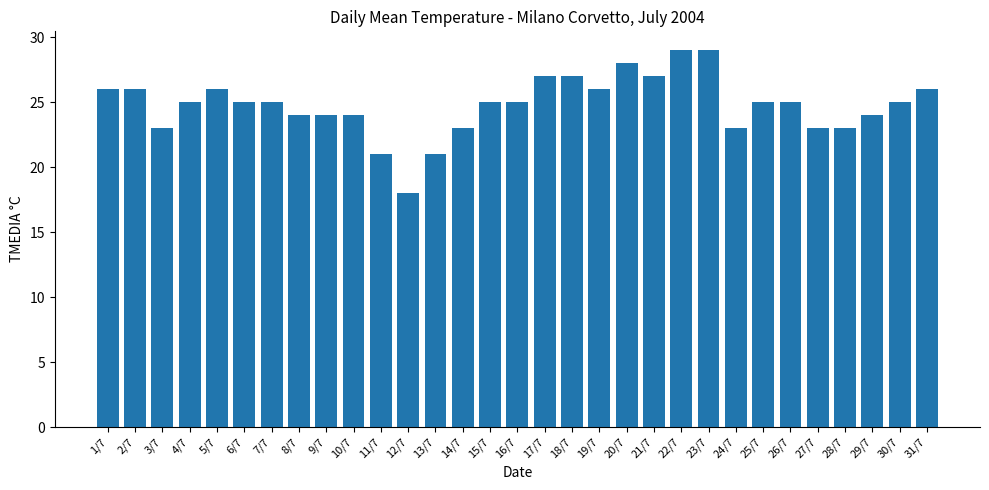

Which category has the lowest value across all series?

12/7